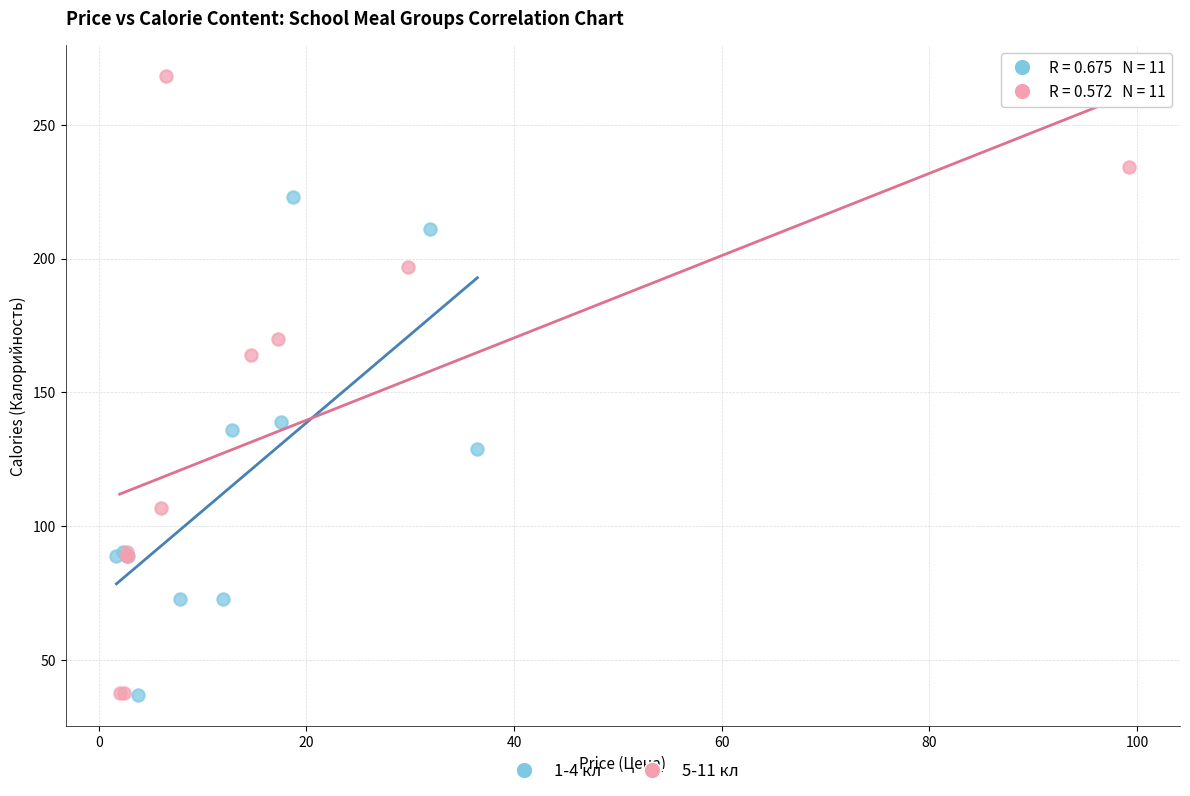

Which series has the widest spread of Y values?

5-11 кл